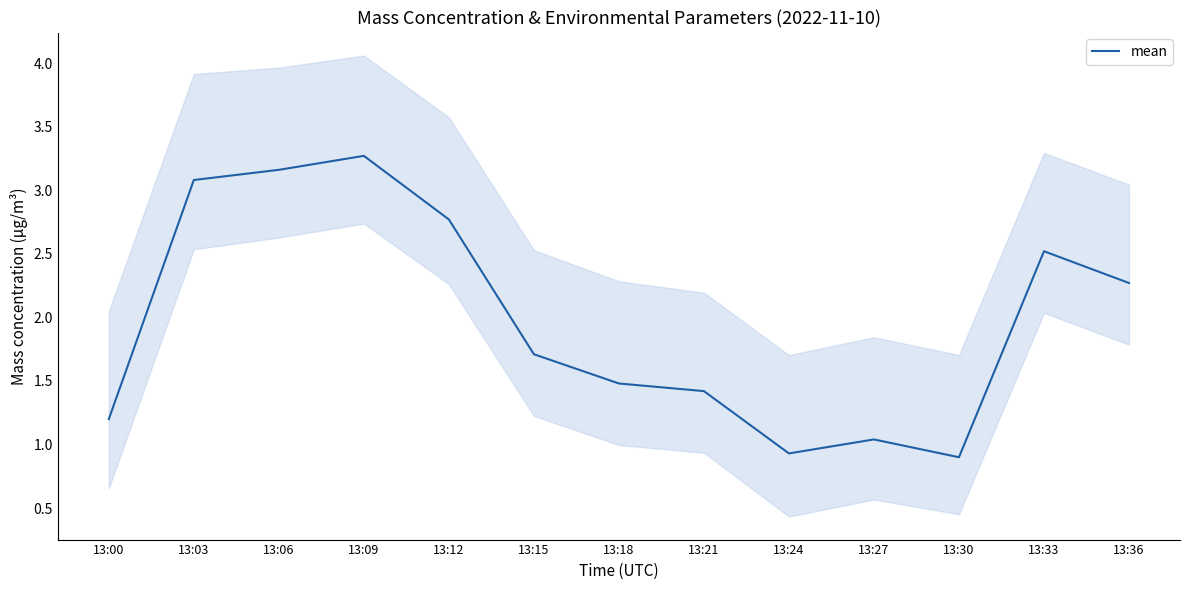

What is the average value?

2.0